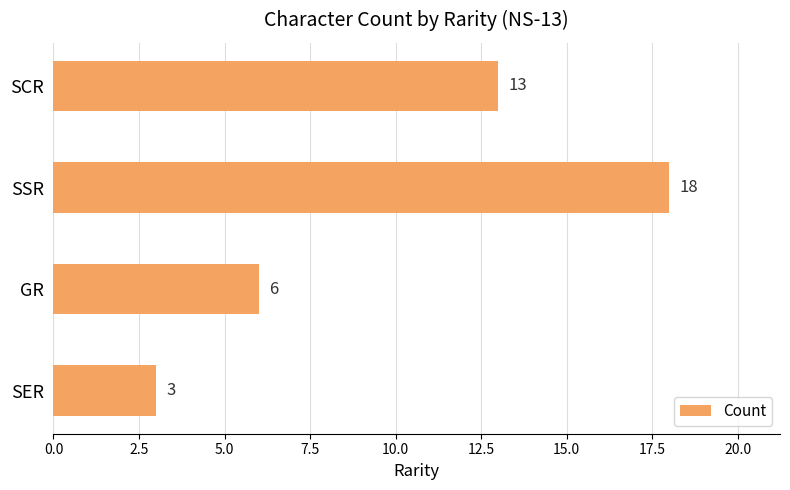

Between SSR and SCR, which is larger?

SSR